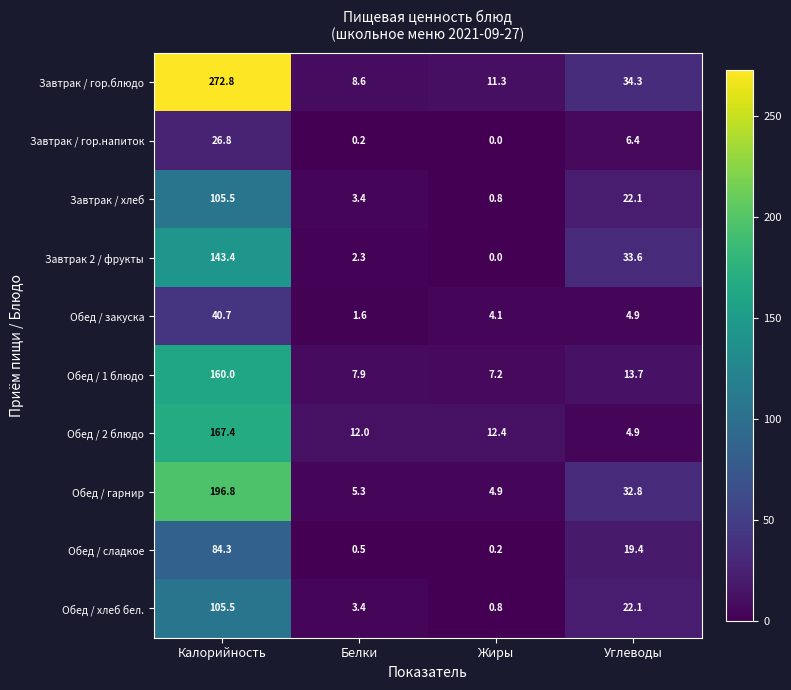

What is the difference between the Завтрак / гор.напиток values at Белки and Калорийность?

26.6